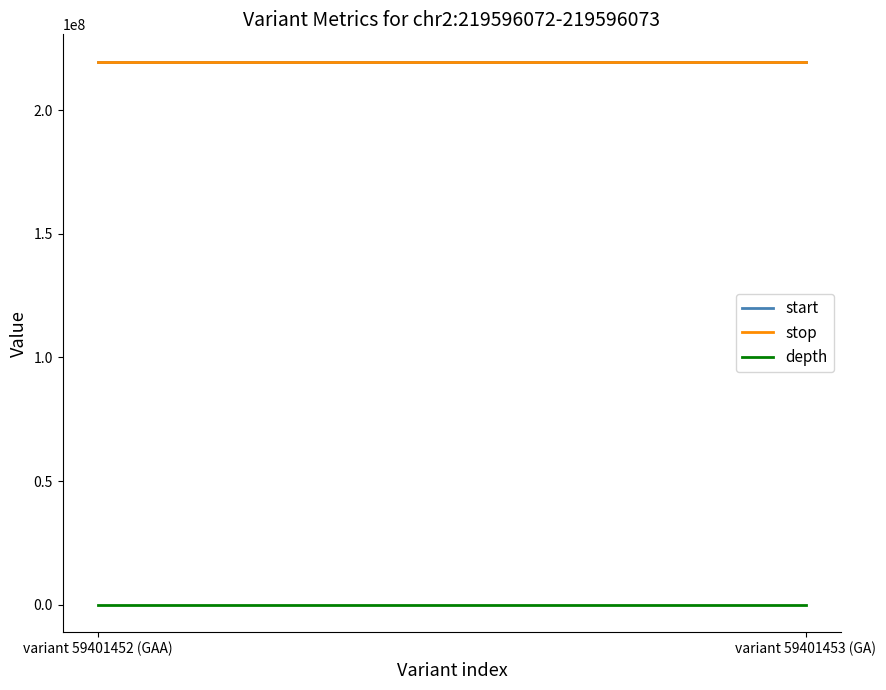

The start series shows 94211871 at variant 59401453 (GA). True or false?

False